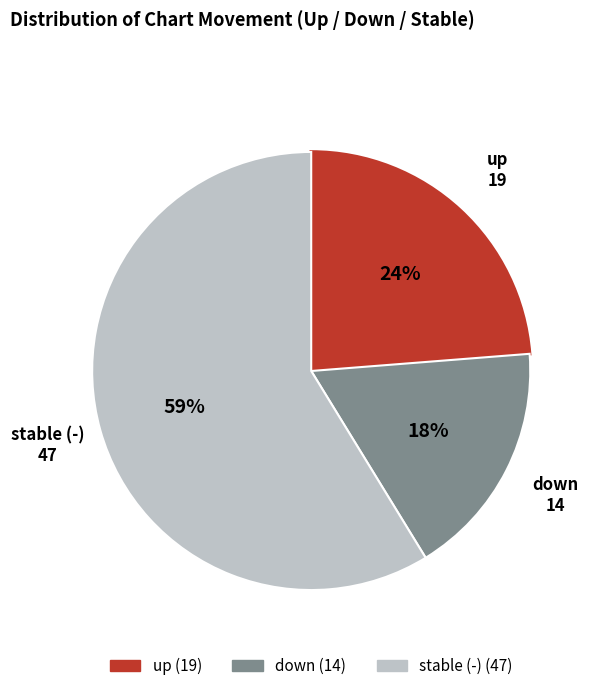

Is there a majority slice in this chart?

Yes